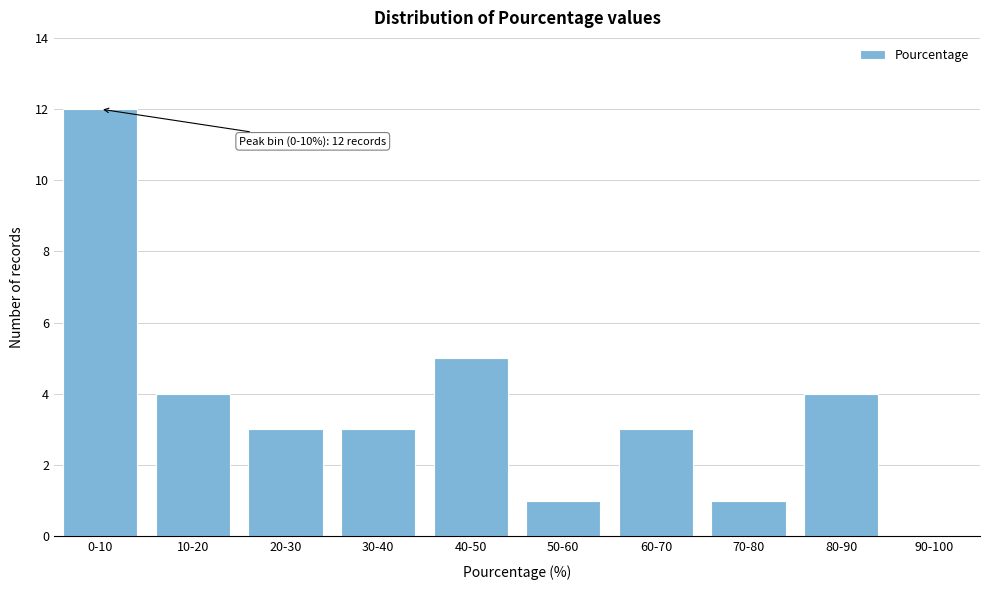

Reading left to right, list all the values displayed in this chart.

0-10=12	10-20=4	20-30=3	30-40=3	40-50=5	50-60=1	60-70=3	70-80=1	80-90=4	90-100=0